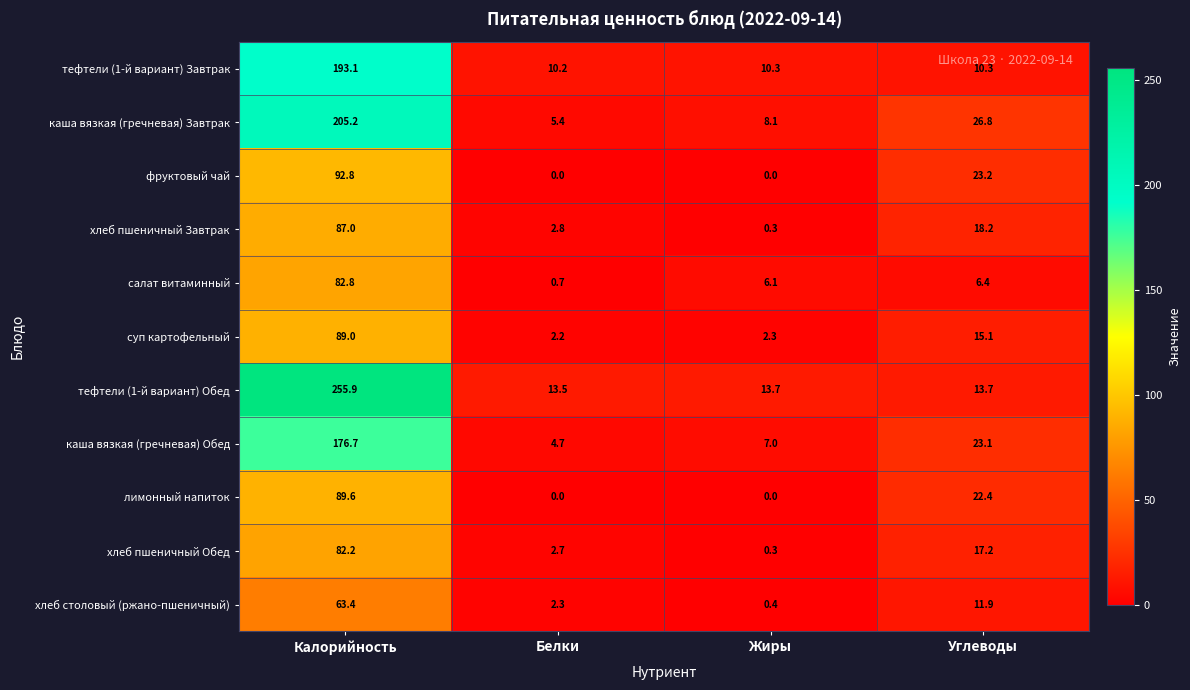

Which series has the widest spread of values?

тефтели (1-й вариант) Обед